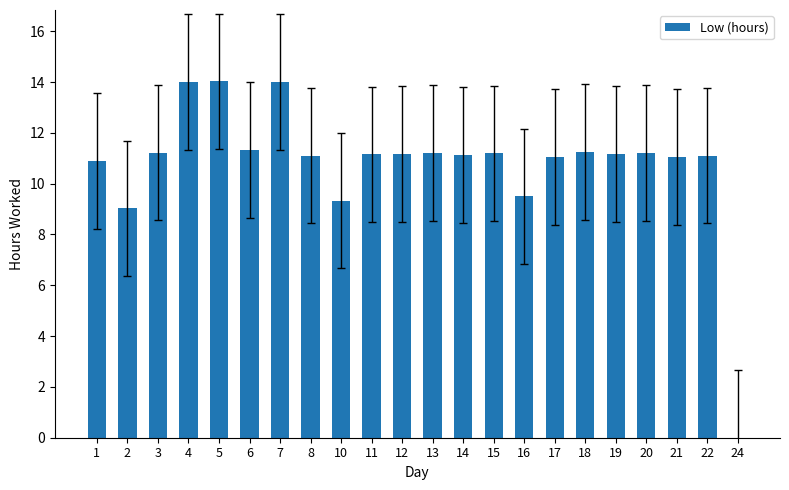

What is the change in value from 10 to 15?

+1.9